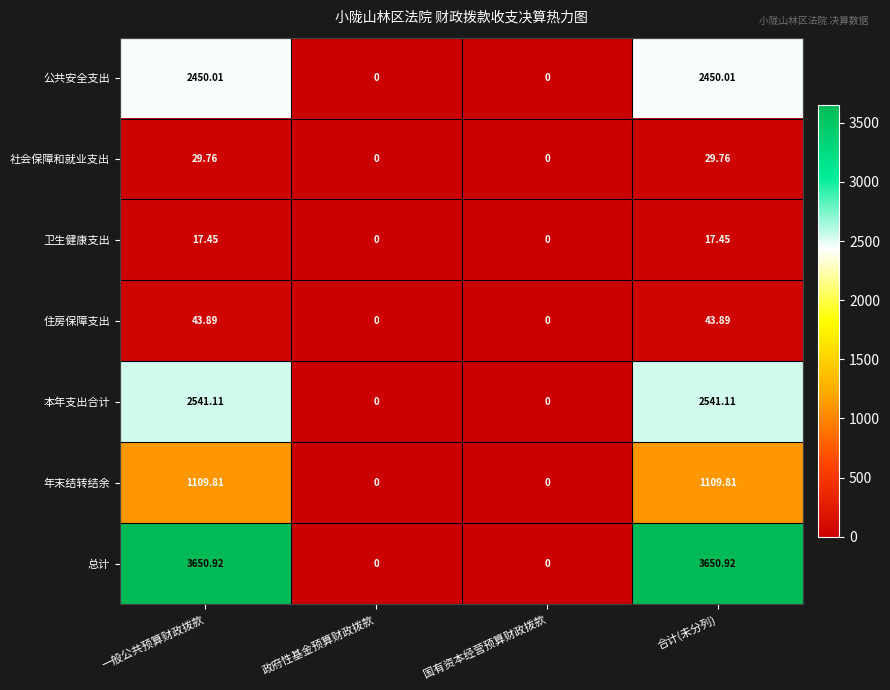

Where does the 年末结转结余 series first go above 1109?

一般公共预算财政拨款